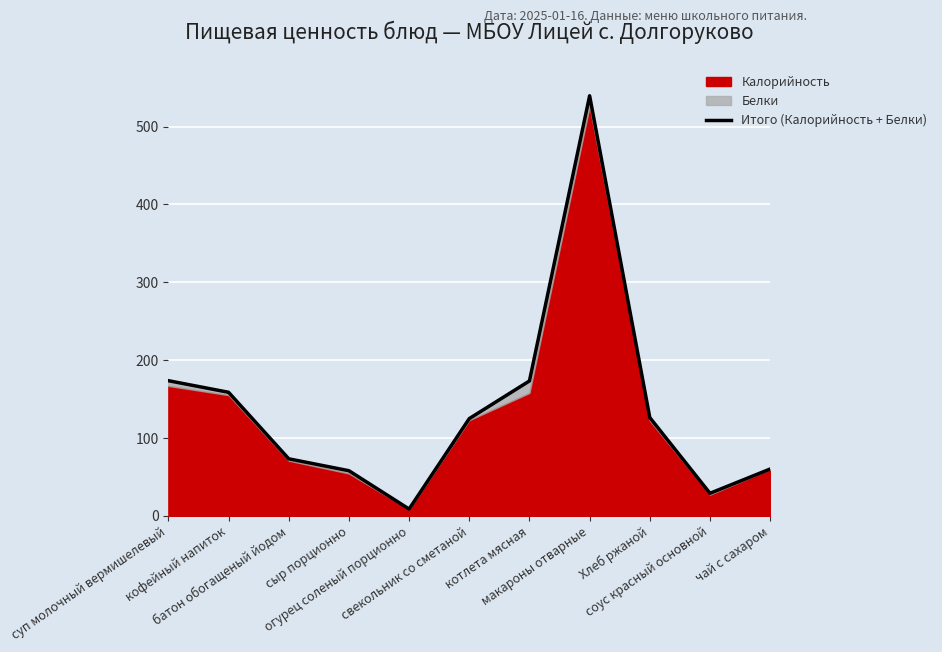

What is the label of the 7th point from the right?

огурец соленый порционно